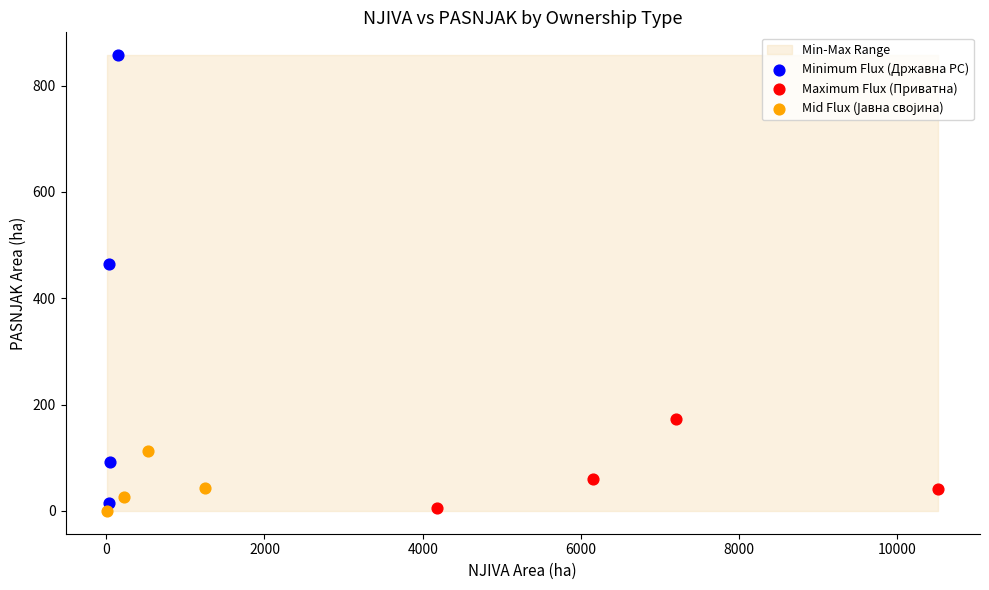

Which series has the largest Y range (max minus min)?

Minimum Flux (Државна РС)